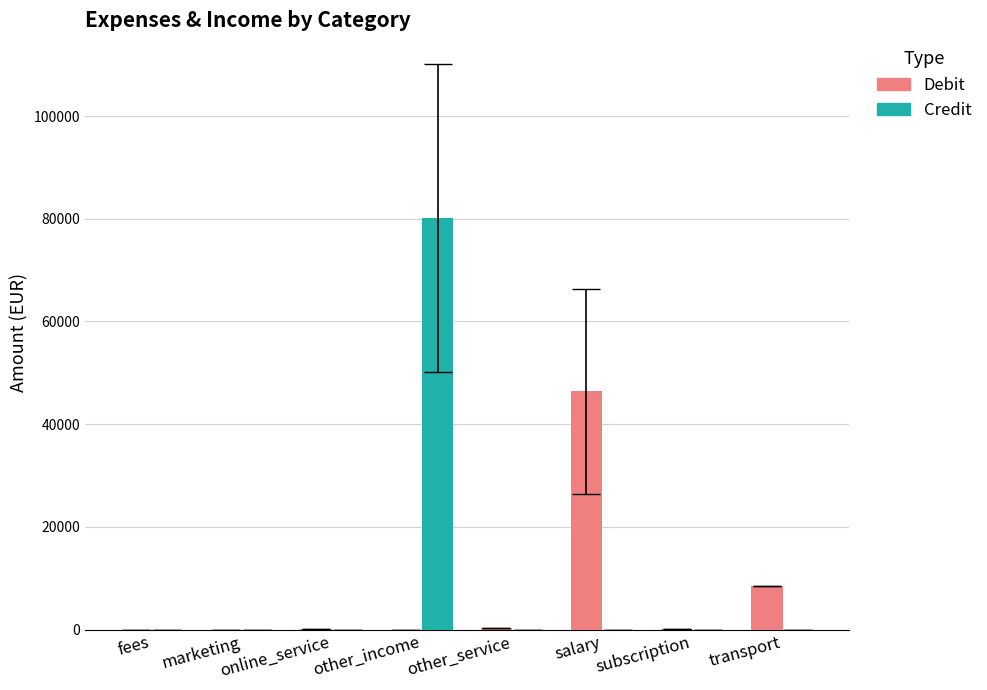

What is the greatest value displayed?

80214.0